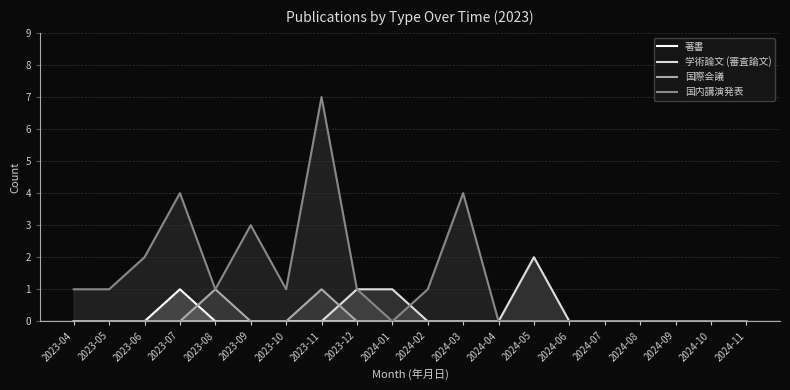

Where does the 国内講演発表 series first go above 1?

2023-06